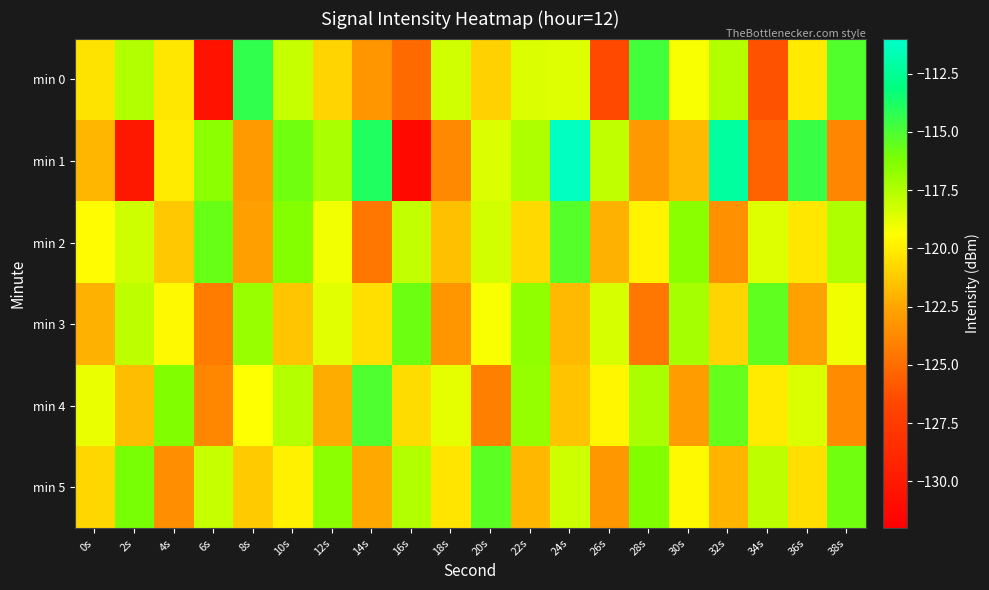

How many data points does each series have?

20